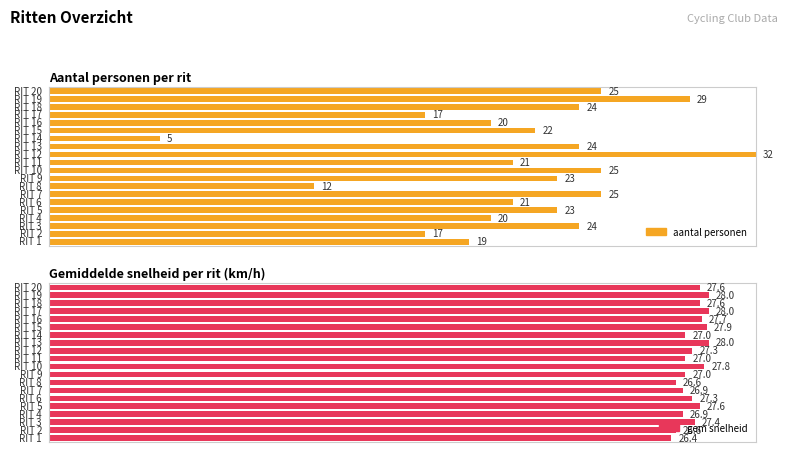

What is the maximum value for gem snelheid?

28.0